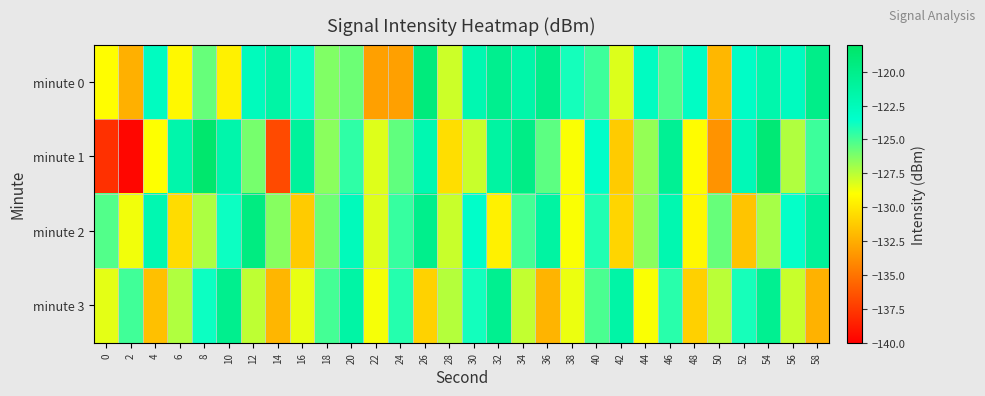

Reading left to right, list all the values displayed in this chart.

minute 0: 0=-129.1	2=-132.4	4=-122.9	6=-129.3	8=-125.7	10=-129.6	12=-122.7	14=-121.4	16=-123.8	18=-126.3	20=-125.8	22=-133.0	24=-133.1	26=-119.2	28=-127.9	30=-122.1	32=-120.3	34=-121.6	36=-120.0	38=-123.9	40=-124.8	42=-128.3	44=-123.0	46=-125.2	48=-123.1	50=-132.1	52=-123.2	54=-121.8	56=-122.9	58=-119.9
minute 1: 0=-137.9	2=-139.7	4=-129.0	6=-121.8	8=-118.4	10=-121.8	12=-126.1	14=-136.8	16=-120.9	18=-126.5	20=-124.5	22=-128.3	24=-125.6	26=-122.1	28=-130.4	30=-127.8	32=-121.3	34=-119.8	36=-125.5	38=-128.9	40=-123.4	42=-131.2	44=-126.7	46=-120.5	48=-129.1	50=-133.6	52=-122.4	54=-118.9	56=-127.3	58=-124.8
minute 2: 0=-125.3	2=-128.7	4=-122.1	6=-130.5	8=-127.2	10=-123.8	12=-119.5	14=-126.4	16=-131.2	18=-125.9	20=-122.6	22=-128.3	24=-124.7	26=-120.1	28=-127.8	30=-123.4	32=-129.6	34=-125.0	36=-121.3	38=-128.9	40=-124.2	42=-130.8	44=-126.5	46=-122.0	48=-129.3	50=-125.7	52=-131.5	54=-127.1	56=-123.6	58=-120.8
minute 3: 0=-128.4	2=-124.9	4=-131.7	6=-127.3	8=-123.8	10=-120.2	12=-127.6	14=-132.1	16=-128.5	18=-125.0	20=-121.4	22=-128.8	24=-124.3	26=-130.9	28=-127.4	30=-123.9	32=-120.3	34=-127.7	36=-132.2	38=-128.6	40=-125.1	42=-121.5	44=-128.9	46=-124.4	48=-131.0	50=-127.5	52=-124.0	54=-120.4	56=-127.8	58=-132.3